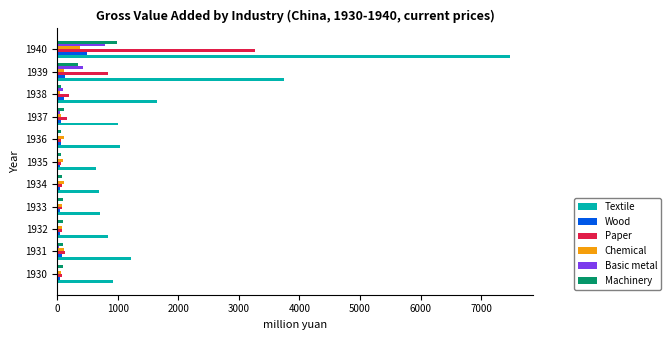

Which series has the largest total across all categories?

Textile